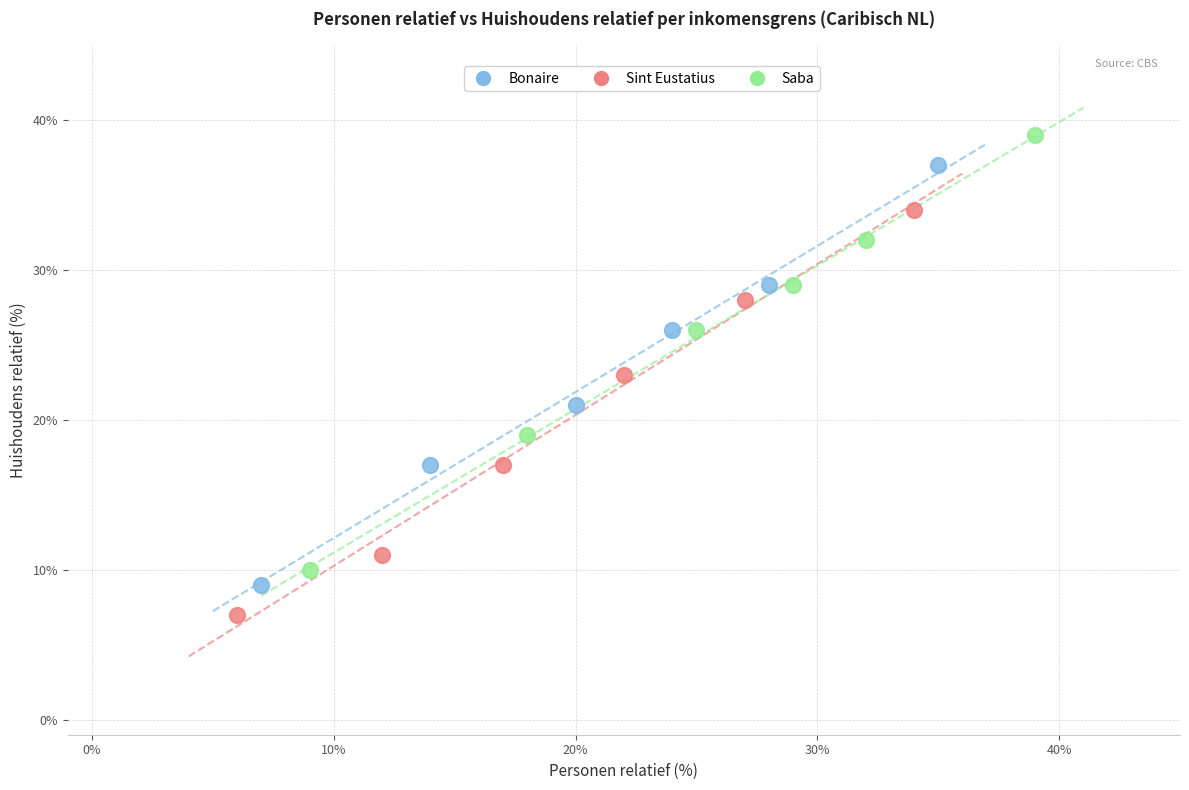

What are all the series names shown in the legend?

Bonaire, Sint Eustatius, Saba